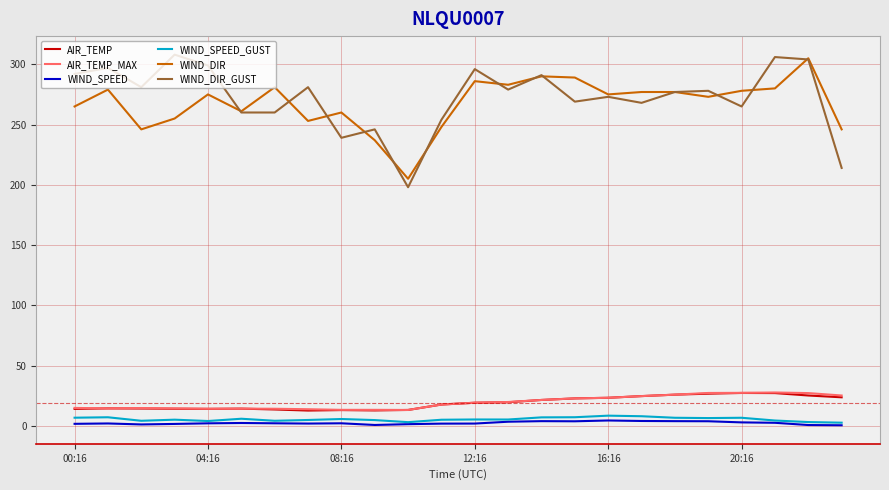

True or false: WIND_SPEED and WIND_DIR cross at least once.

False